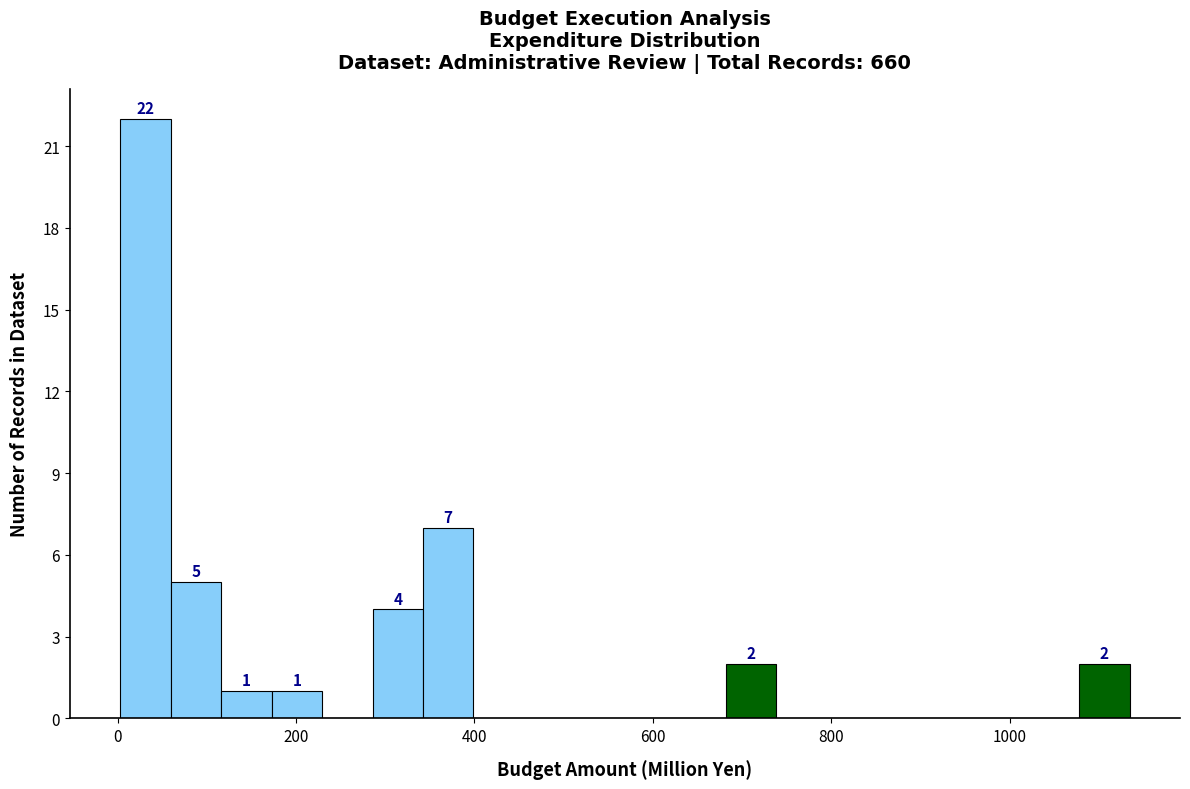

Around what value on the x-axis is the tallest bar? Give the approximate position of its centre, as read against the axis.

40